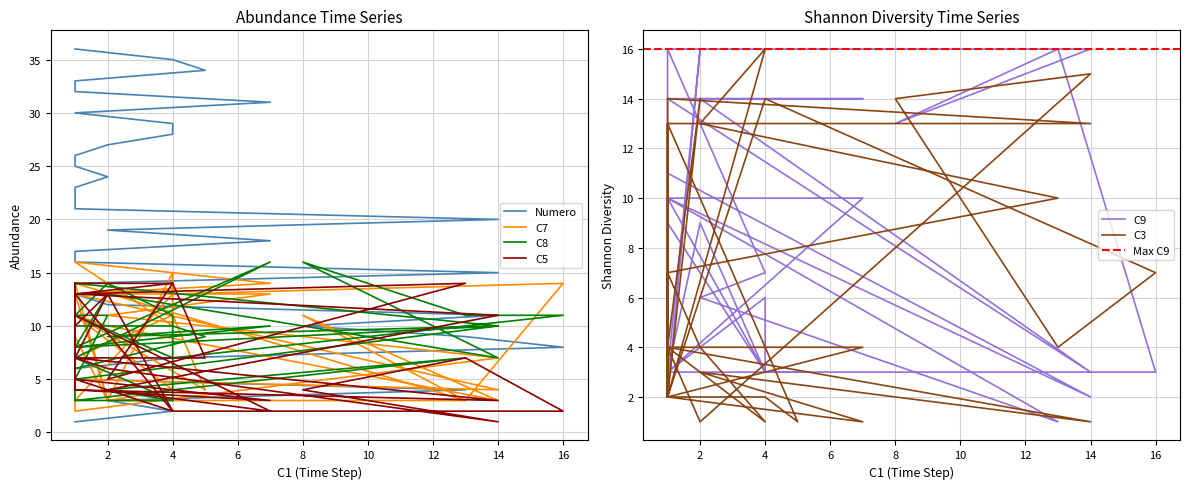

True or false: C7 has more than 1 interior local peaks.

True